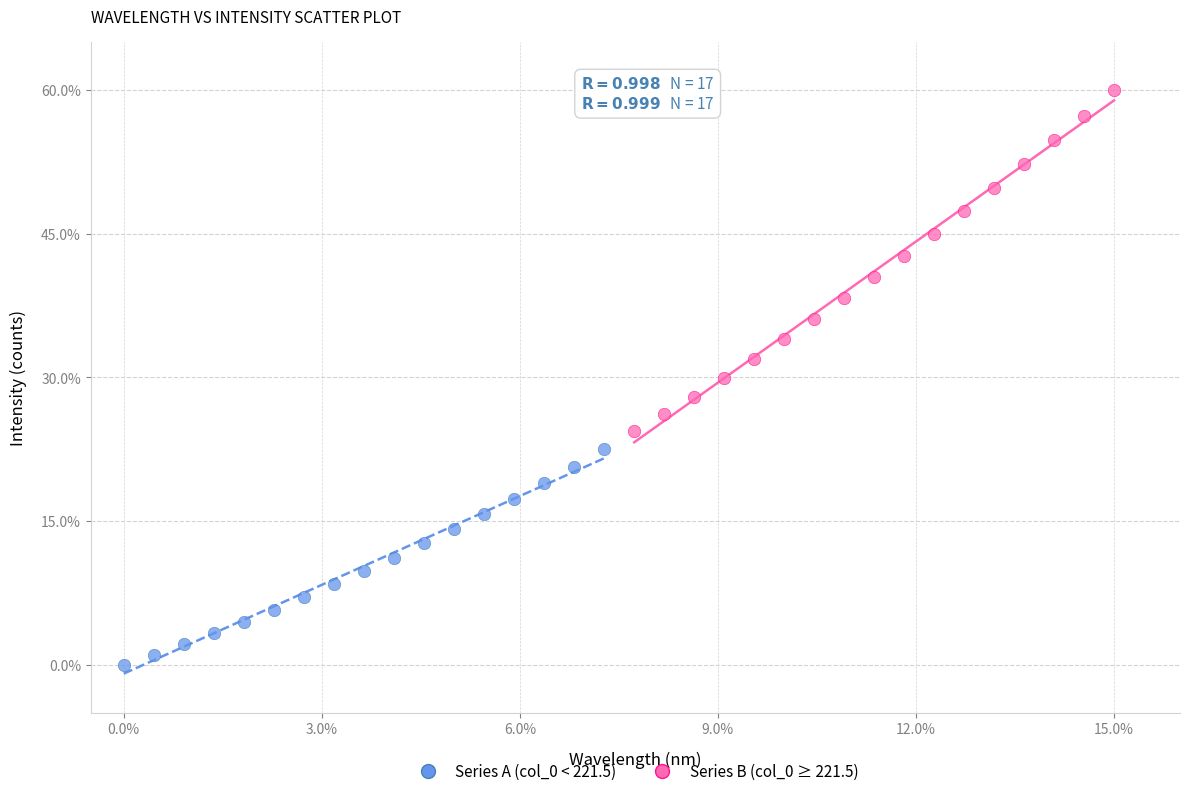

Which series has the largest Y range (max minus min)?

Series B (col_0 ≥ 221.5)